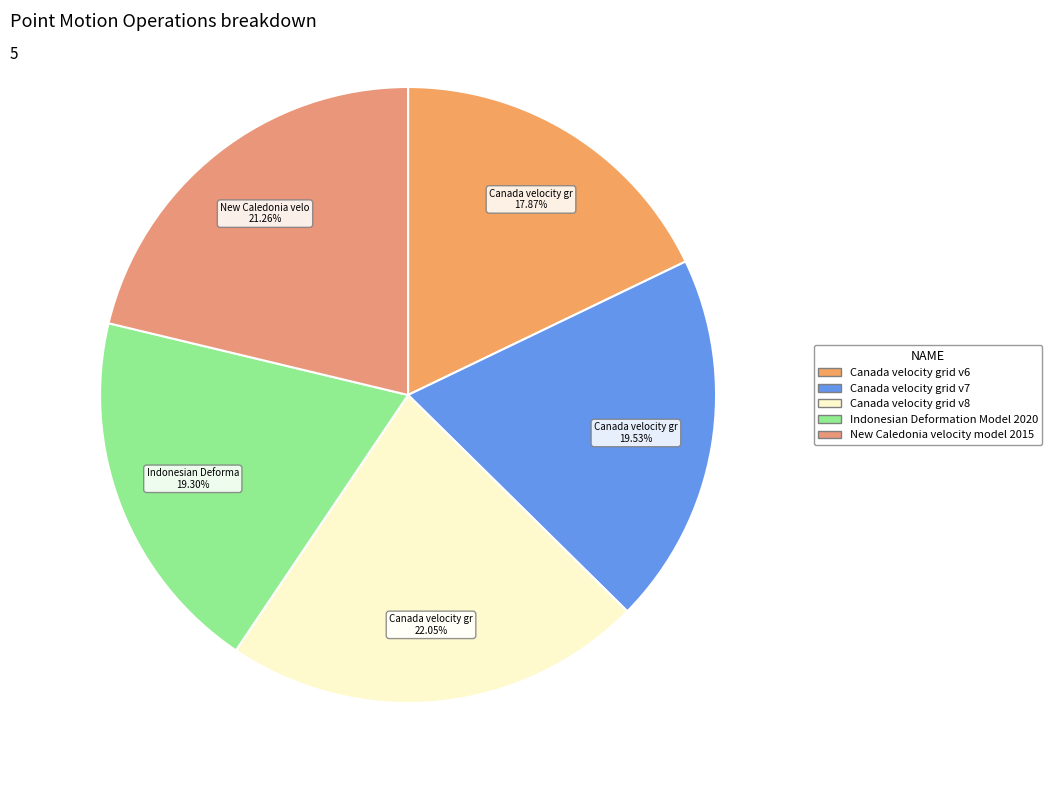

Approximately how many times larger is the value at Canada velocity grid v6 compared to New Caledonia velocity model 2015?

0.8